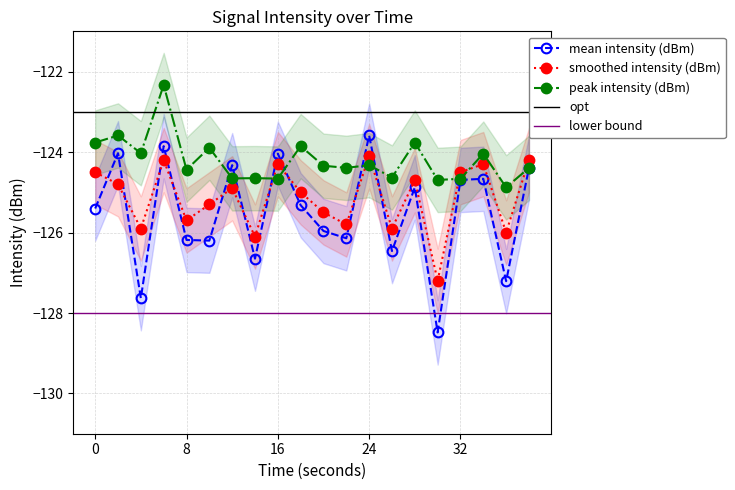

How many lines are shown in the chart?

3